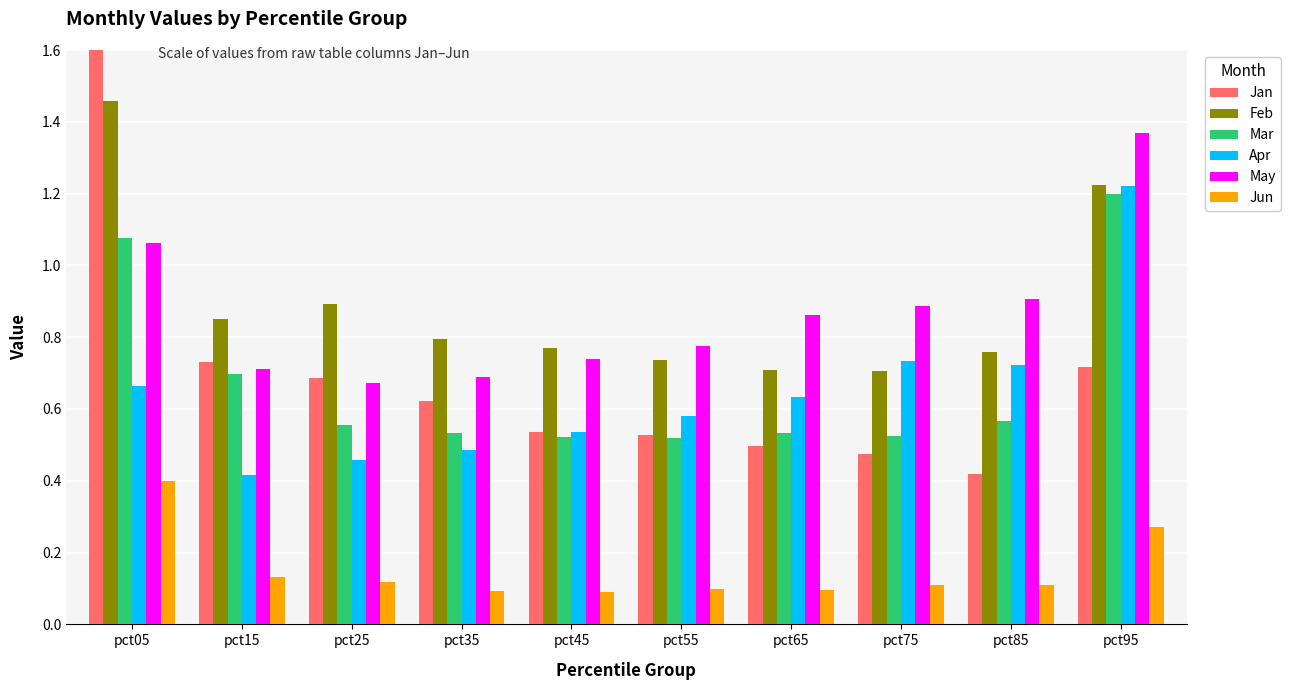

What is the difference between the maximum and minimum values in the Jan series?

1.3